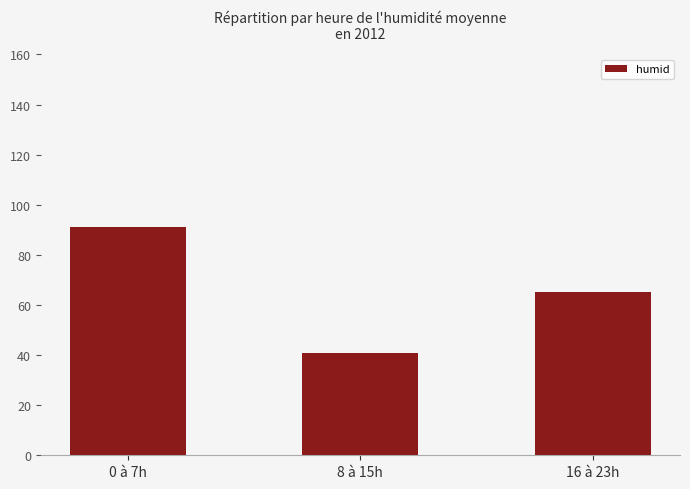

What is the label of the 2nd bar from the right?

8 à 15h